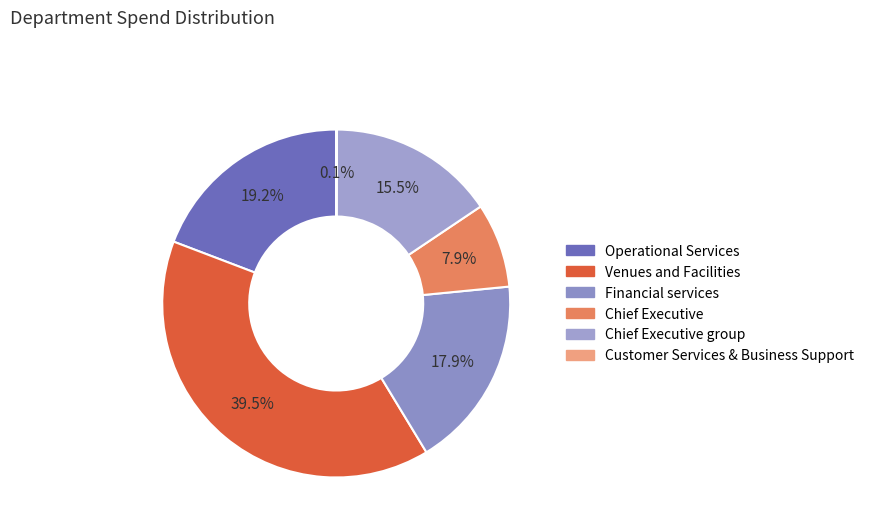

To the nearest percent, what is the average slice percentage?

17%